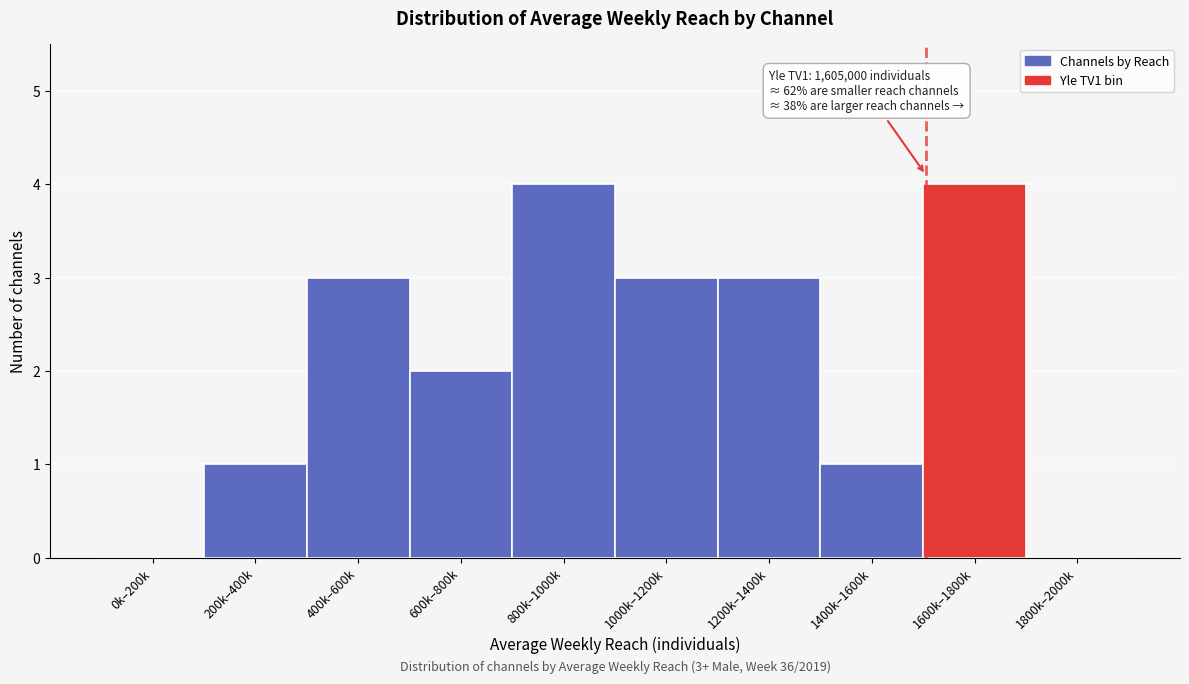

Reading left to right, transcribe all the data shown in this chart.

0k–200k=0	200k–400k=1	400k–600k=3	600k–800k=2	800k–1000k=4	1000k–1200k=3	1200k–1400k=3	1400k–1600k=1	1600k–1800k=4	1800k–2000k=0